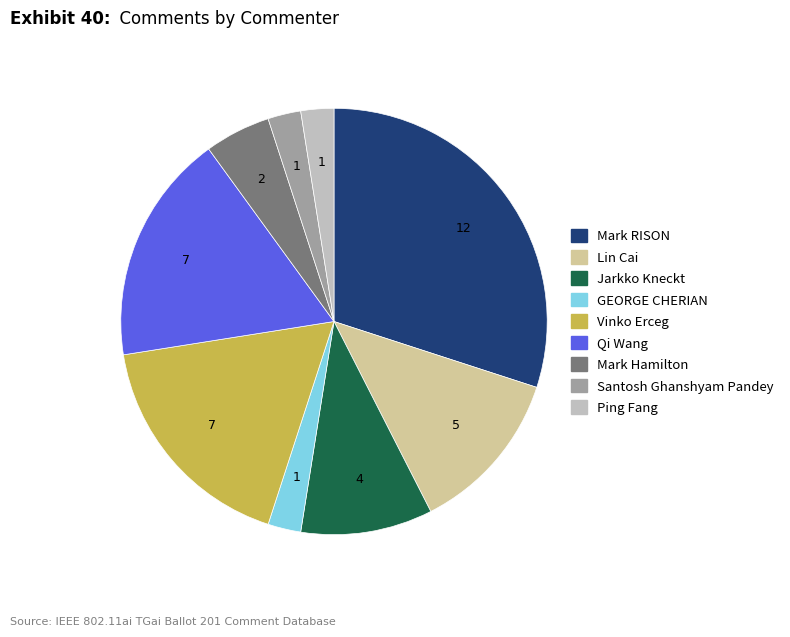

Does Vinko Erceg account for over 50% of the chart?

No